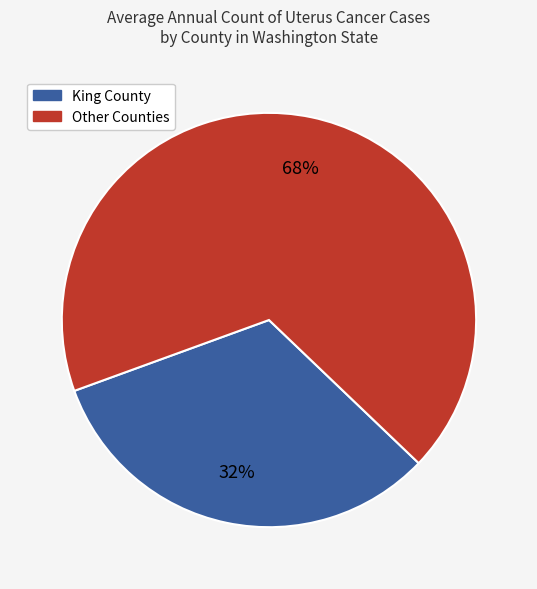

What is the largest slice in the pie chart?

Other Counties